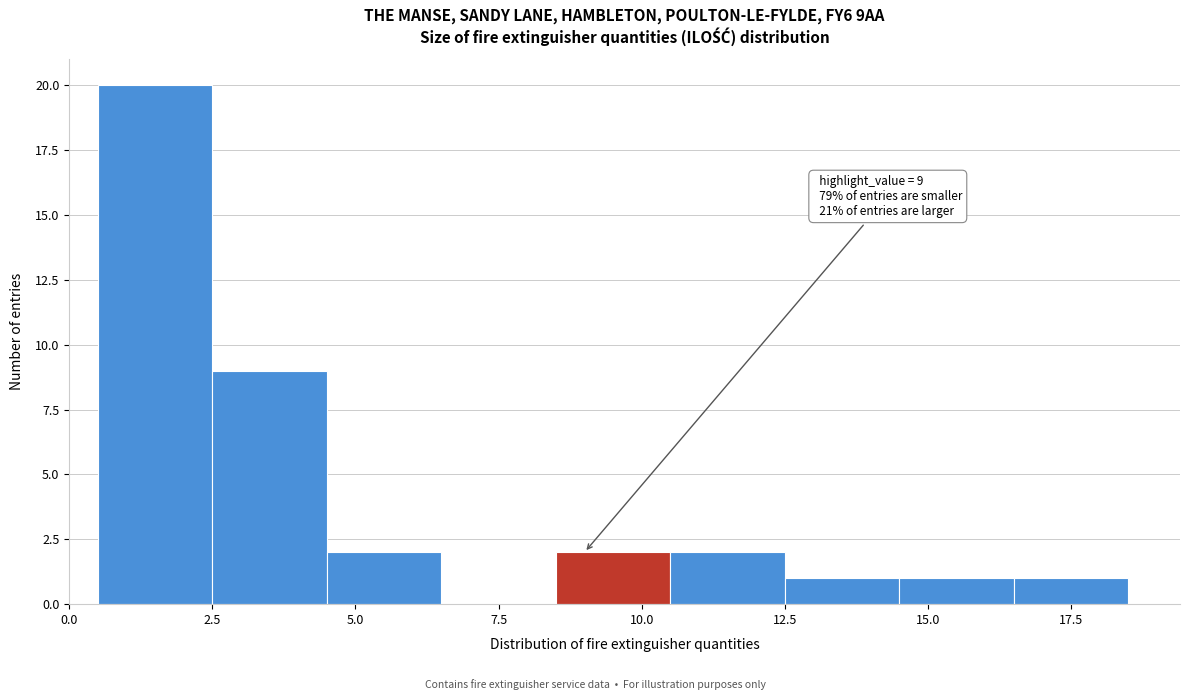

Over which range of the x-axis is the bar tallest?

0.5 to 2.5